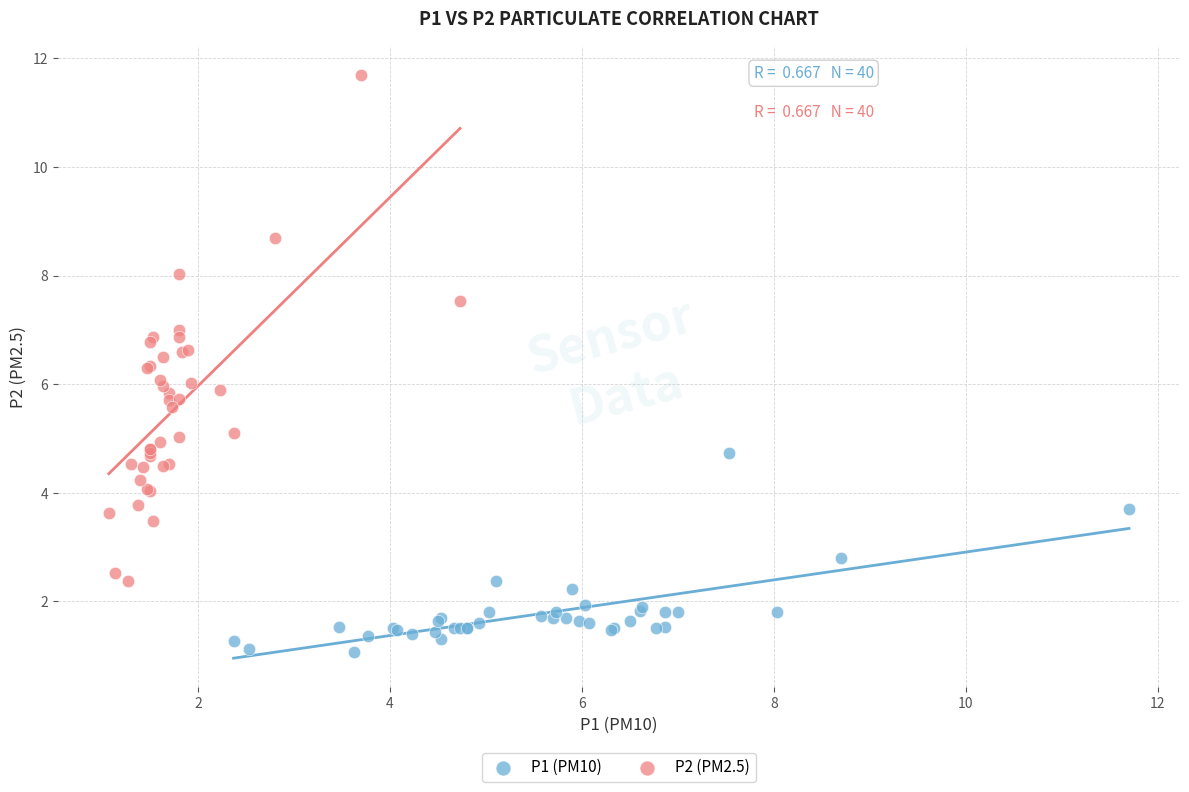

Which series contains the highest Y value?

P2 (PM2.5)